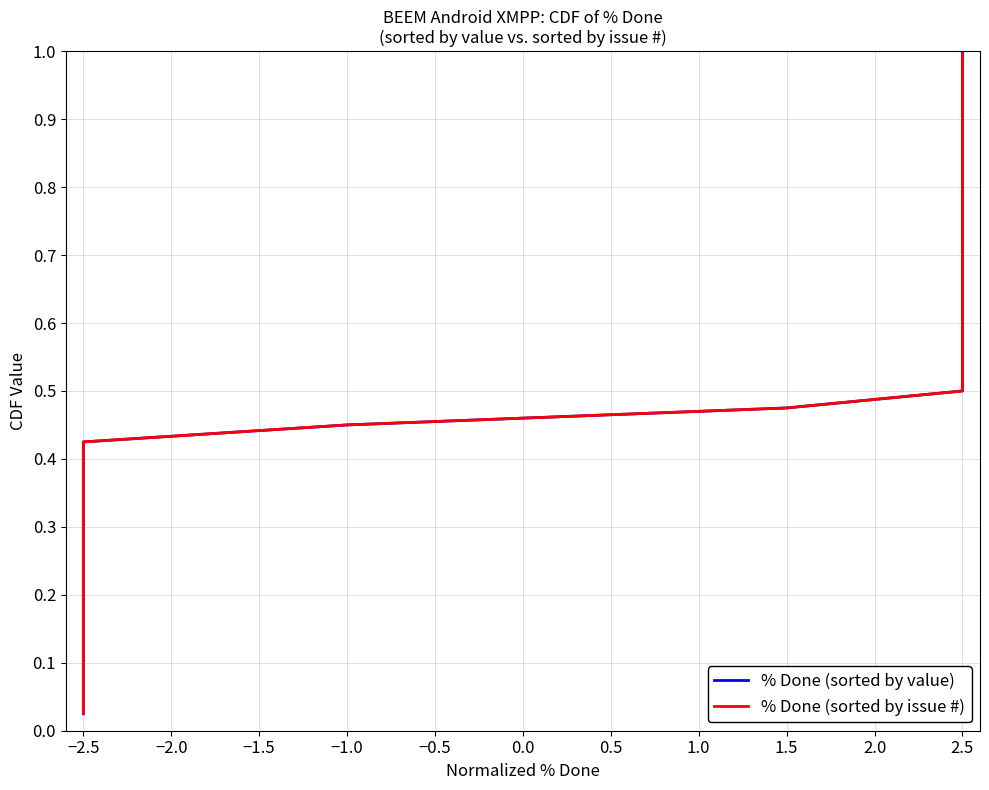

Which series has the largest total across all categories?

% Done (sorted by value)